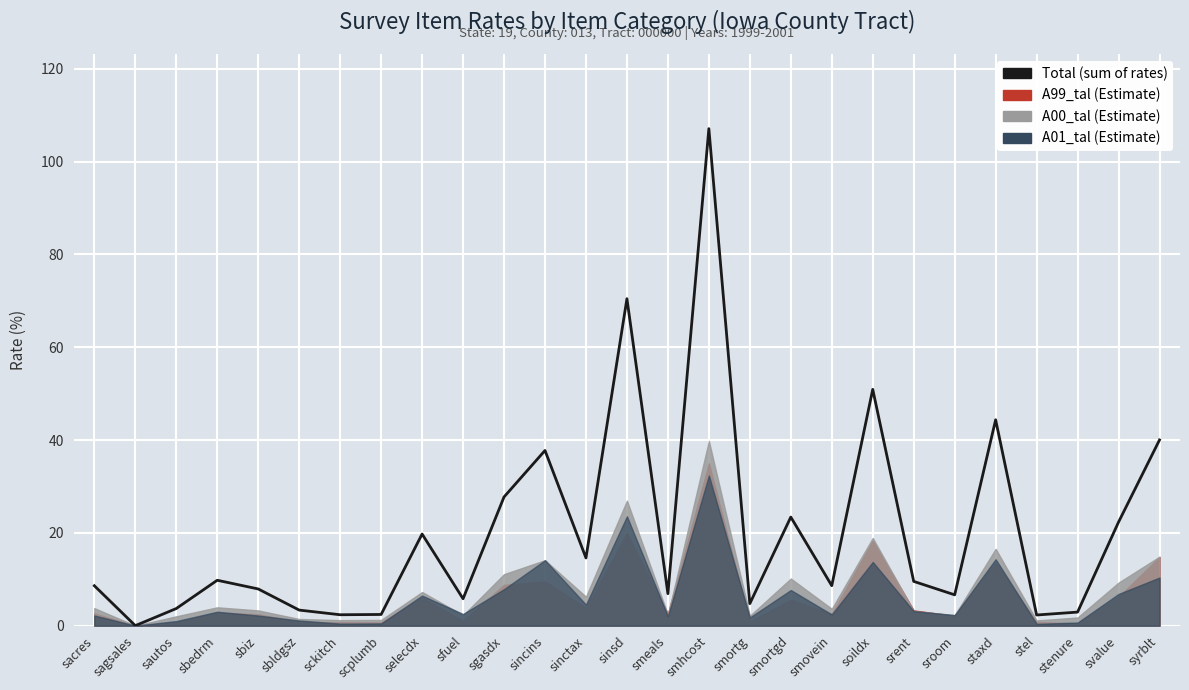

How many points are higher than both their immediate neighbors (excluding endpoints)?

8